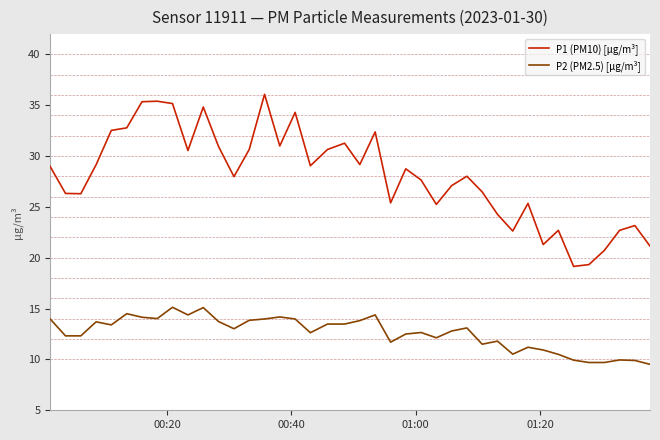

List the series in order of their peak value, lowest first.

P2 (PM2.5) [μg/m³], P1 (PM10) [μg/m³]